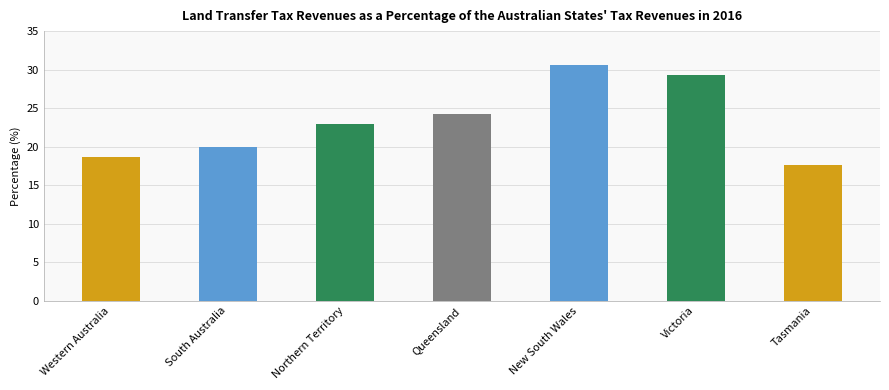

What value does the data have at Northern Territory?

22.9